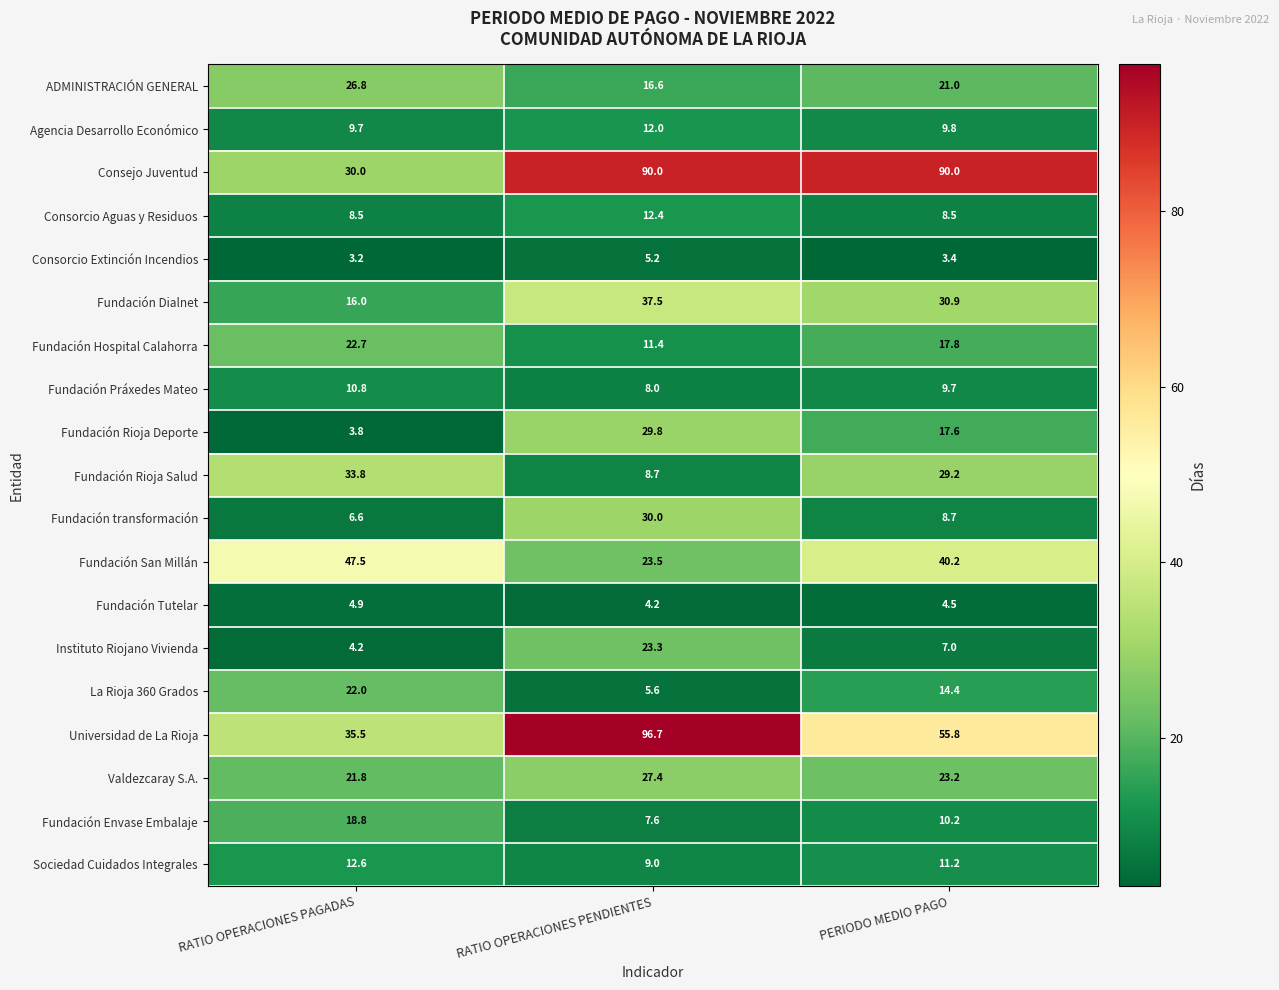

What is the average value of the Sociedad Cuidados Integrales series?

10.9